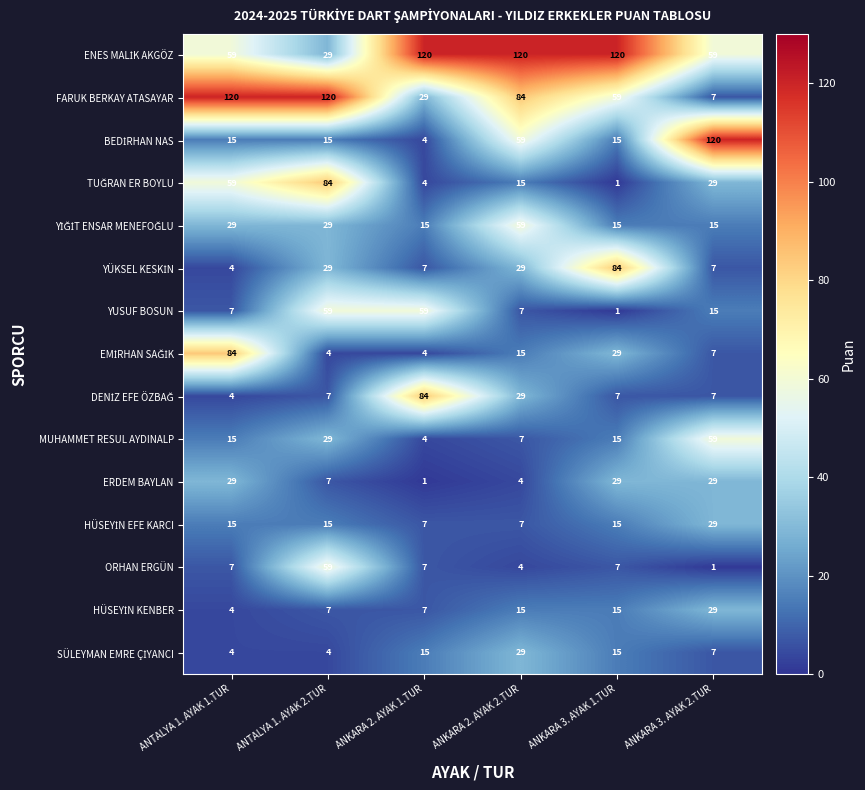

What value does the MUHAMMET RESUL AYDINALP series have at ANKARA 2. AYAK 2.TUR, to the nearest 10?

10